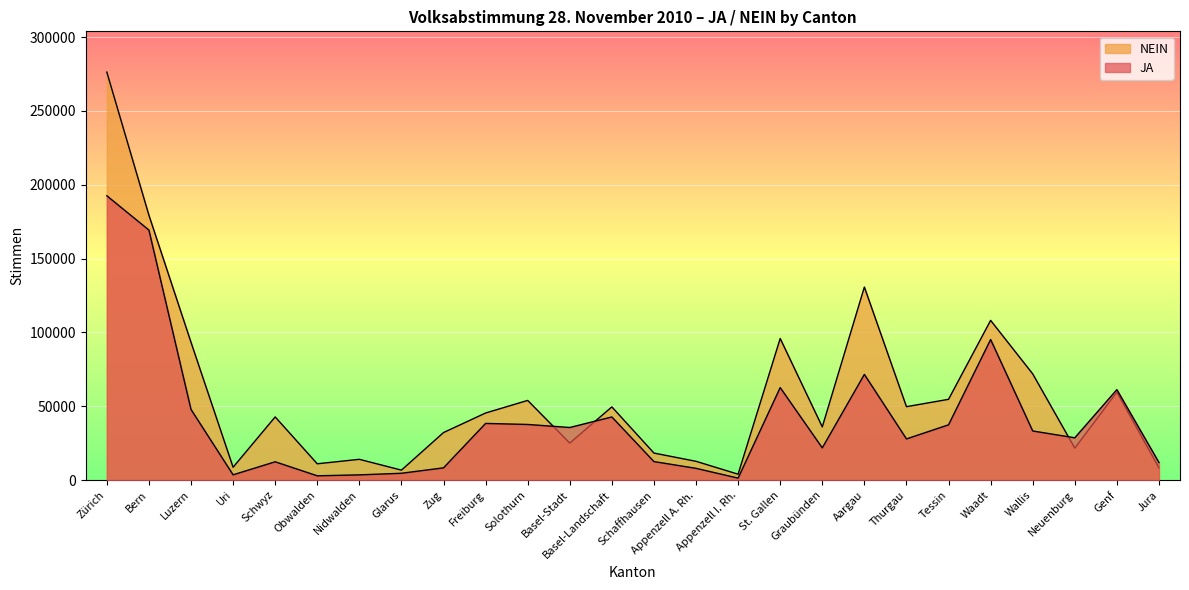

What is the minimum value for NEIN?

3998